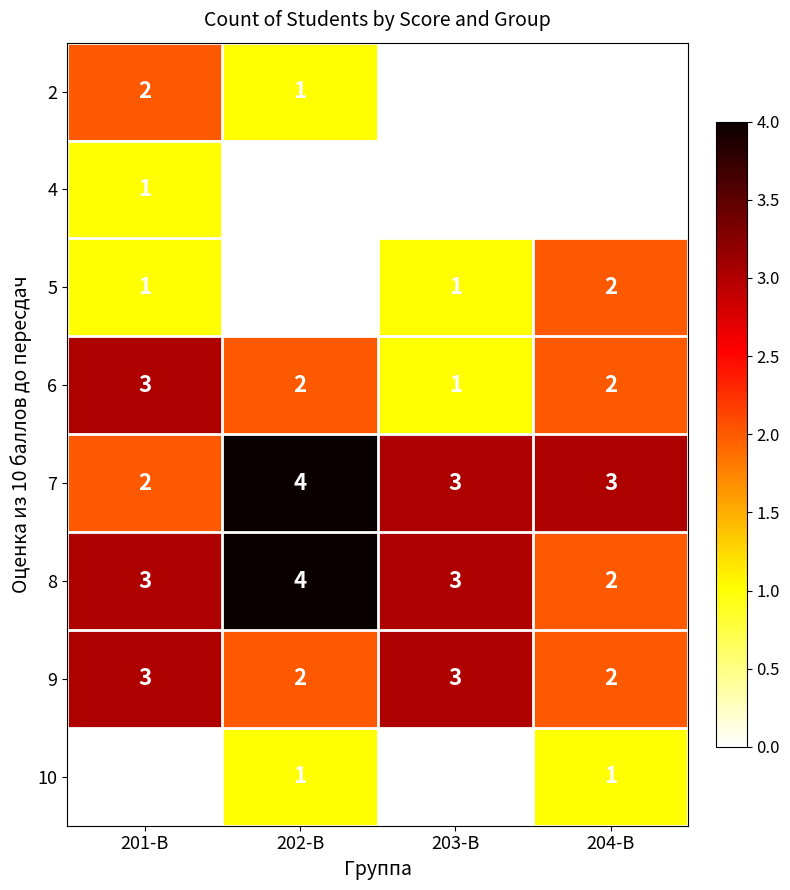

What is the spread (max minus min) of values at 203-В?

3